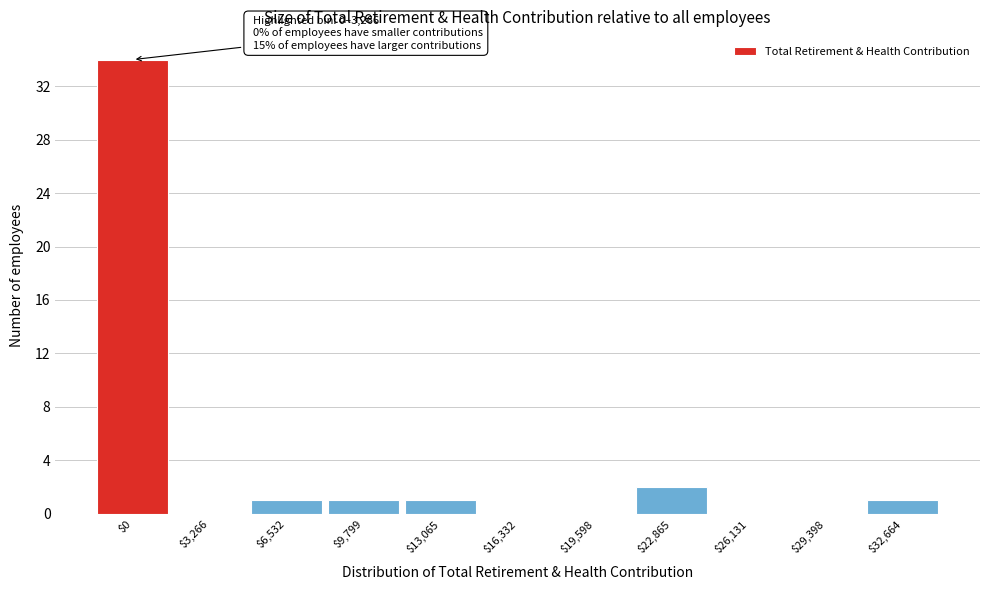

What is the sum of all values?

40